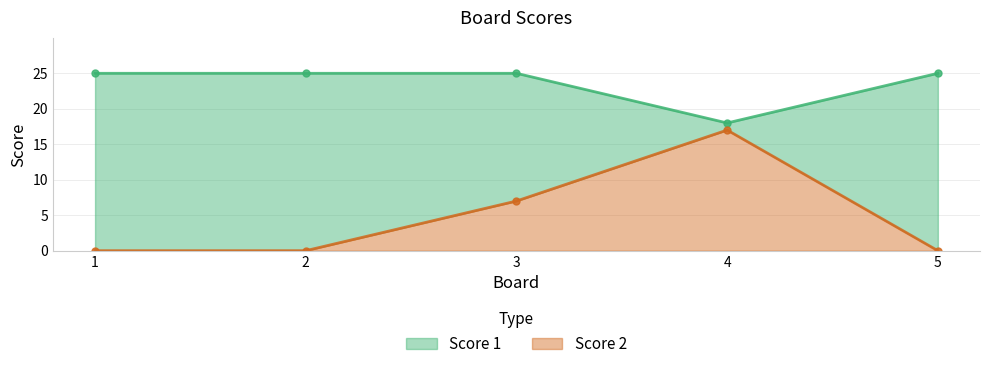

List the series in order of their peak value, lowest first.

Score 2, Score 1